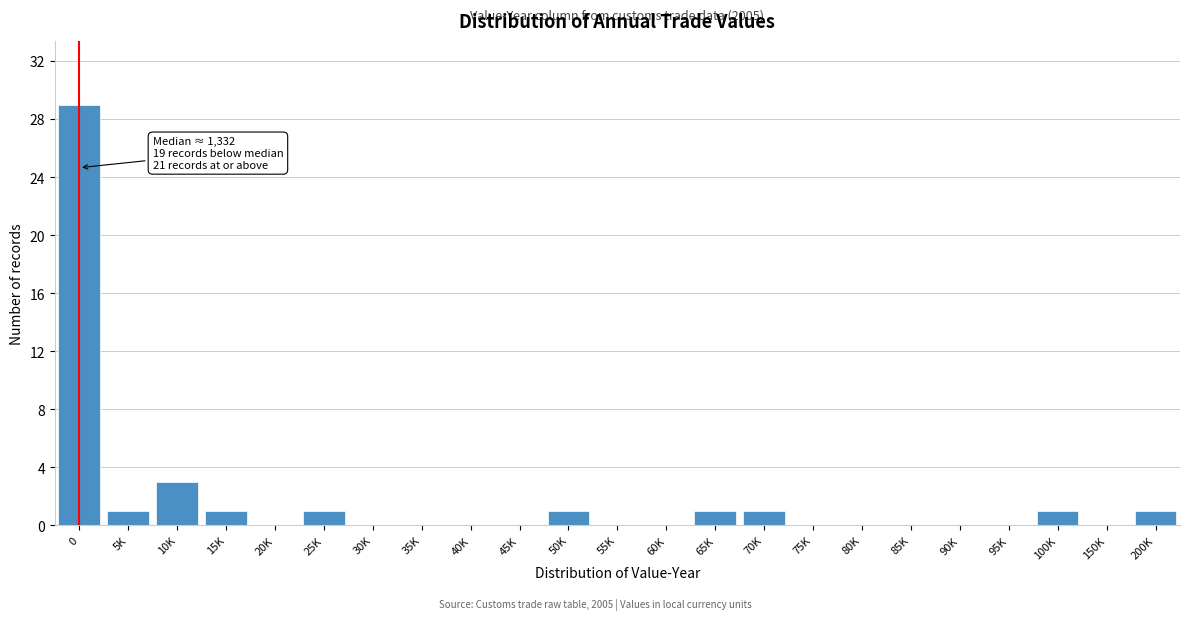

Reading left to right, transcribe all the data shown in this chart.

0=29	5K=1	10K=3	15K=1	20K=0	25K=1	30K=0	35K=0	40K=0	45K=0	50K=1	55K=0	60K=0	65K=1	70K=1	75K=0	80K=0	85K=0	90K=0	95K=0	100K=1	150K=0	200K=1